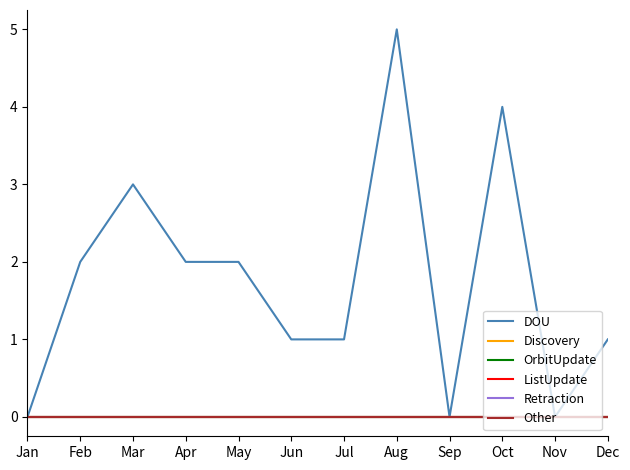

What is the highest value of the DOU series?

5